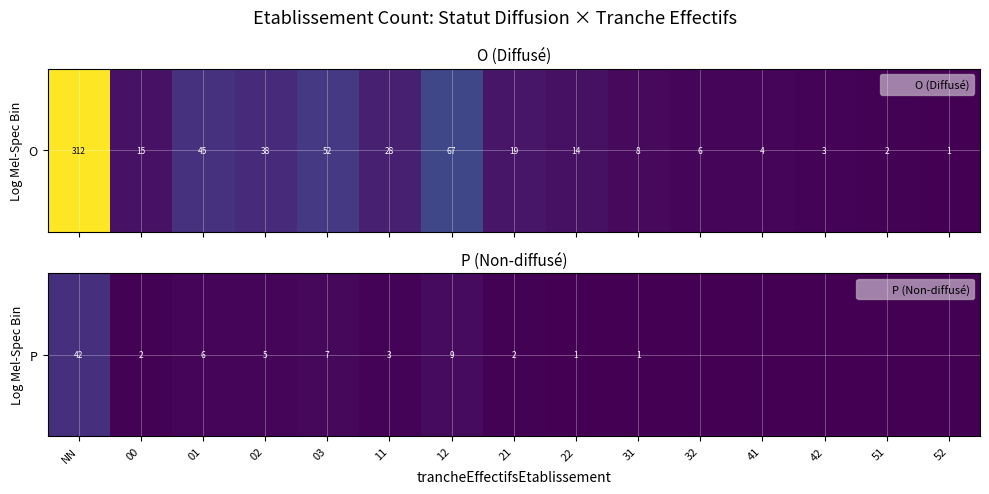

What is the sum of the values at 42 and NN?

42